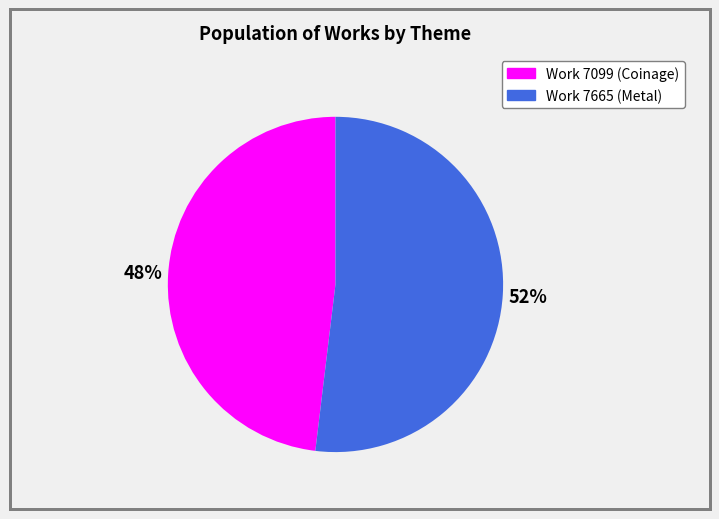

The Work 7665 (Metal) slice represents 52% of the pie. True or false?

True